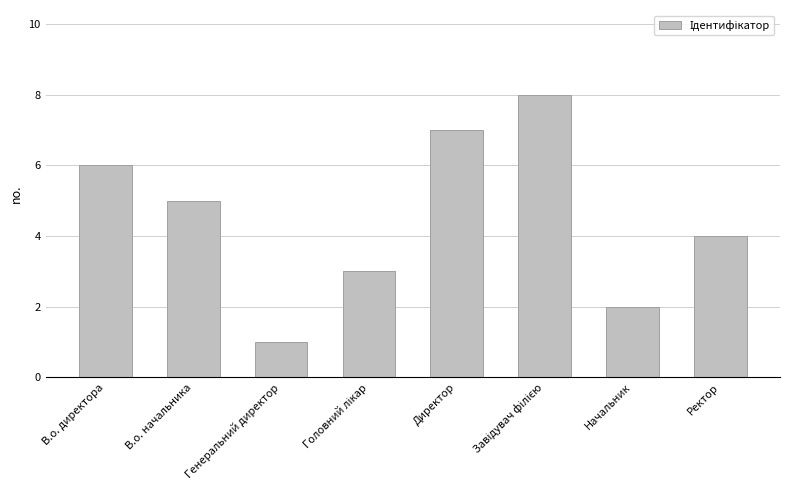

What is the label of the 7th bar from the left?

Начальник